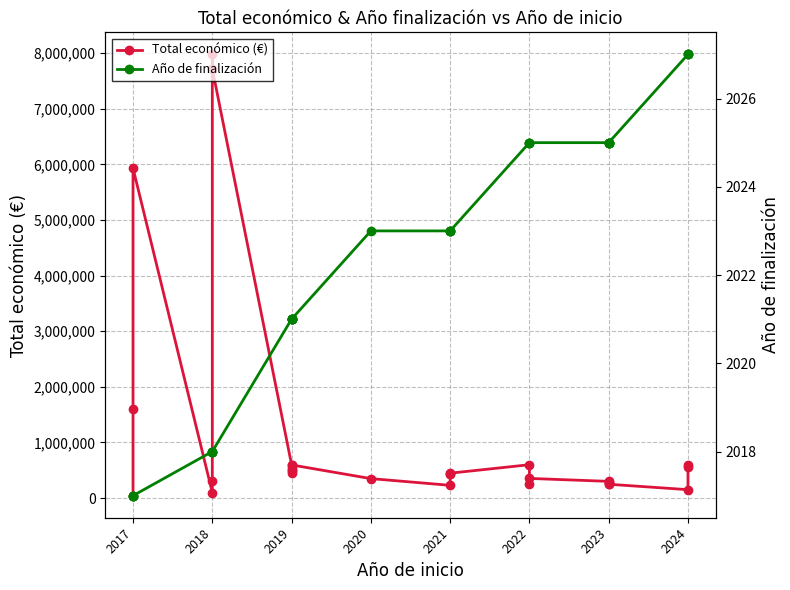

Is the value of Año de finalización at 2018 greater than the value of Total económico (€) at 2021?

No